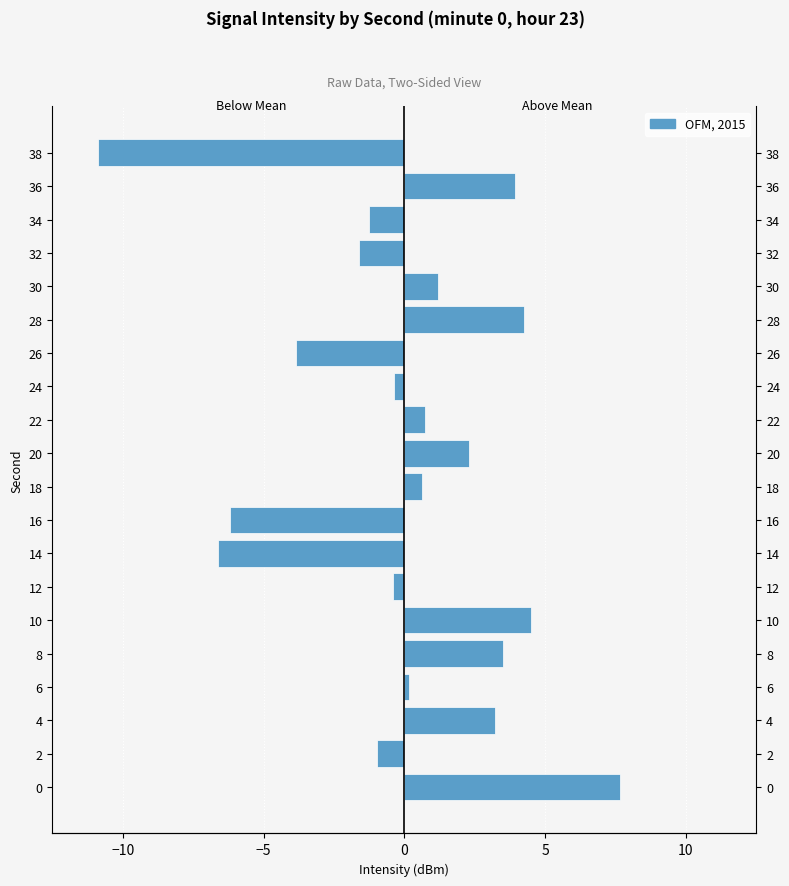

Which series has the largest total across all categories?

Above Mean